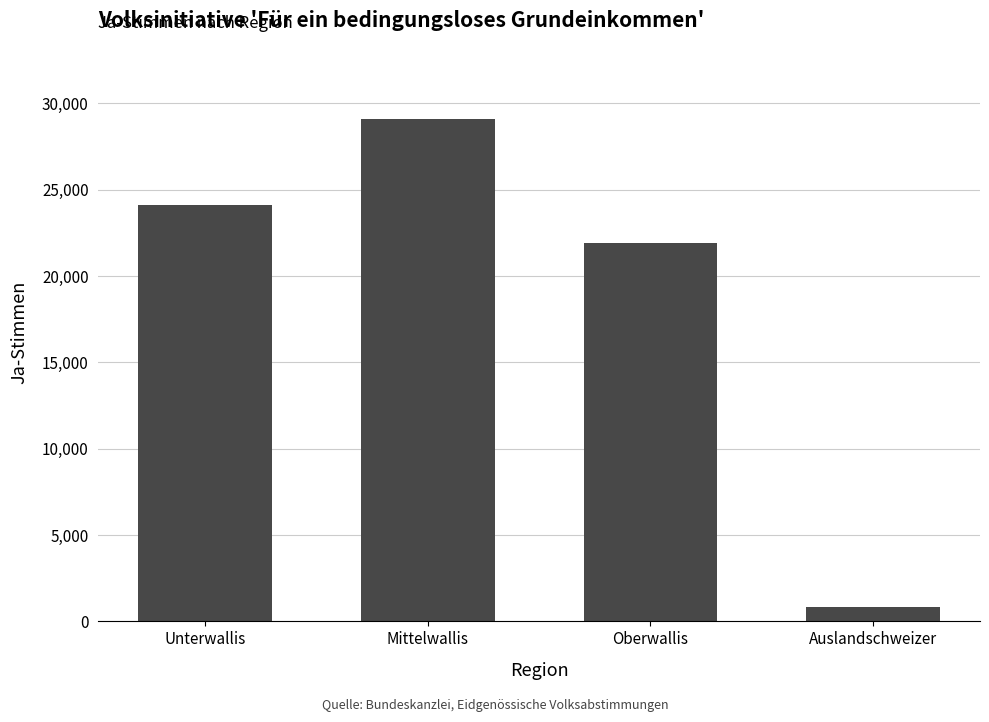

How many bars are there in total?

4